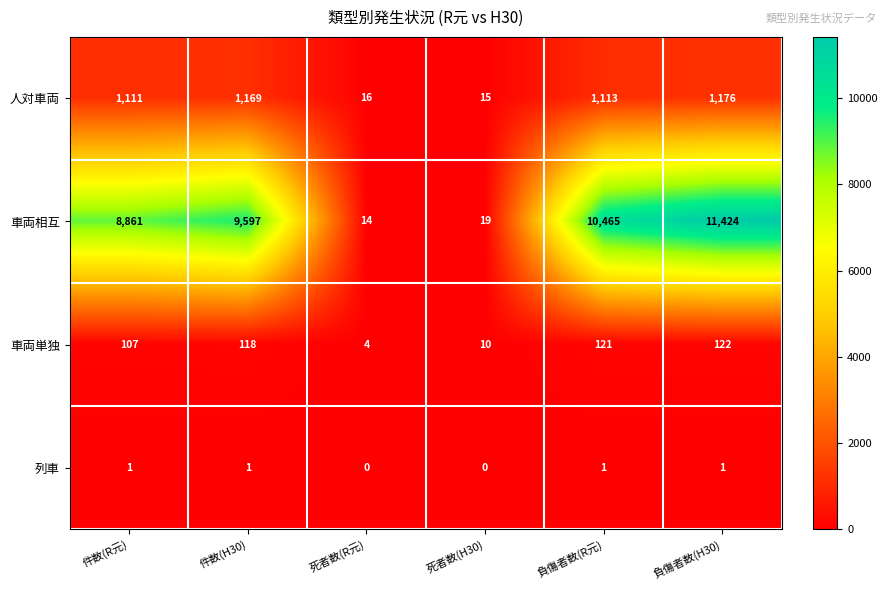

At which category is the sum across all series the highest?

負傷者数(H30)